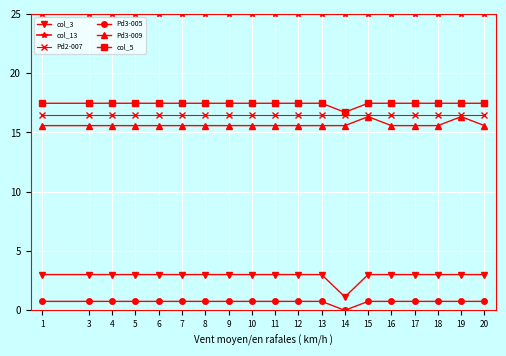

Reading left to right, extract all data points from this chart.

col_3: 1=3.0	3=3.0	4=3.0	5=3.0	6=3.0	7=3.0	8=3.0	9=3.0	10=3.0	11=3.0	12=3.0	13=3.0	14=1.1	15=3.0	16=3.0	17=3.0	18=3.0	19=3.0	20=3.0
col_13: 1=25.0	3=25.0	4=25.0	5=25.0	6=25.0	7=25.0	8=25.0	9=25.0	10=25.0	11=25.0	12=25.0	13=25.0	14=25.0	15=25.0	16=25.0	17=25.0	18=25.0	19=25.0	20=25.0
Pd2-007: 1=16.5	3=16.5	4=16.5	5=16.5	6=16.5	7=16.5	8=16.5	9=16.5	10=16.5	11=16.5	12=16.5	13=16.5	14=16.5	15=16.5	16=16.5	17=16.5	18=16.5	19=16.5	20=16.5
Pd3-005: 1=0.8	3=0.8	4=0.8	5=0.8	6=0.8	7=0.8	8=0.8	9=0.8	10=0.8	11=0.8	12=0.8	13=0.8	14=0.0	15=0.8	16=0.8	17=0.8	18=0.8	19=0.8	20=0.8
Pd3-009: 1=15.6	3=15.6	4=15.6	5=15.6	6=15.6	7=15.6	8=15.6	9=15.6	10=15.6	11=15.6	12=15.6	13=15.6	14=15.6	15=16.3	16=15.6	17=15.6	18=15.6	19=16.3	20=15.6
col_5: 1=17.5	3=17.5	4=17.5	5=17.5	6=17.5	7=17.5	8=17.5	9=17.5	10=17.5	11=17.5	12=17.5	13=17.5	14=16.7	15=17.5	16=17.5	17=17.5	18=17.5	19=17.5	20=17.5